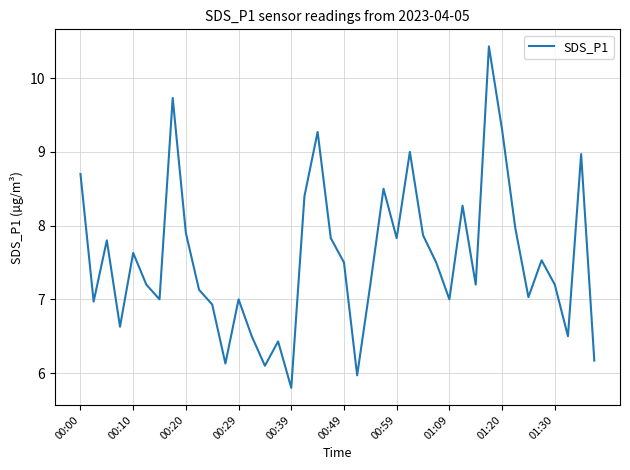

What is the difference between the maximum and minimum values?

4.6